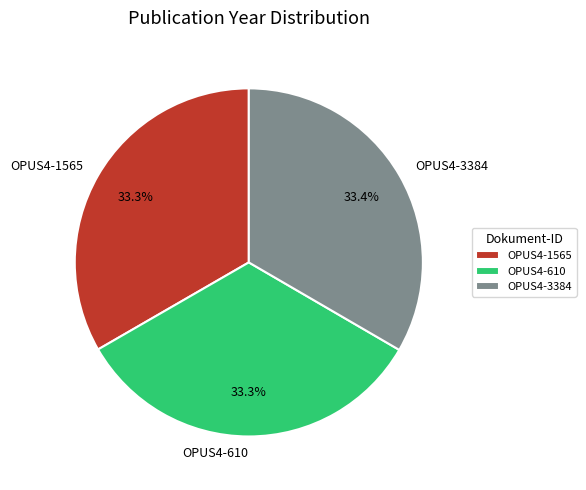

To the nearest percent, what portion does OPUS4-610 represent?

33%